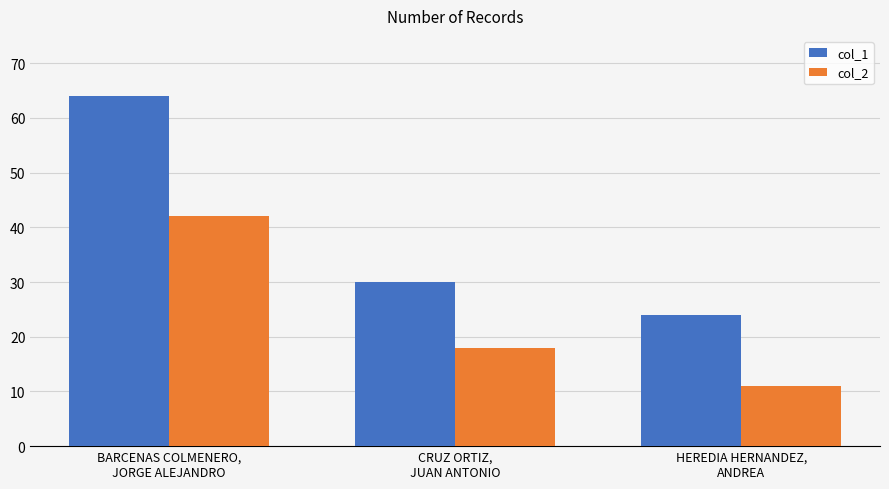

Reading left to right, transcribe all the data shown in this chart.

col_1: BARCENAS COLMENERO,
JORGE ALEJANDRO=64	CRUZ ORTIZ,
JUAN ANTONIO=30	HEREDIA HERNANDEZ,
ANDREA=24
col_2: BARCENAS COLMENERO,
JORGE ALEJANDRO=42	CRUZ ORTIZ,
JUAN ANTONIO=18	HEREDIA HERNANDEZ,
ANDREA=11